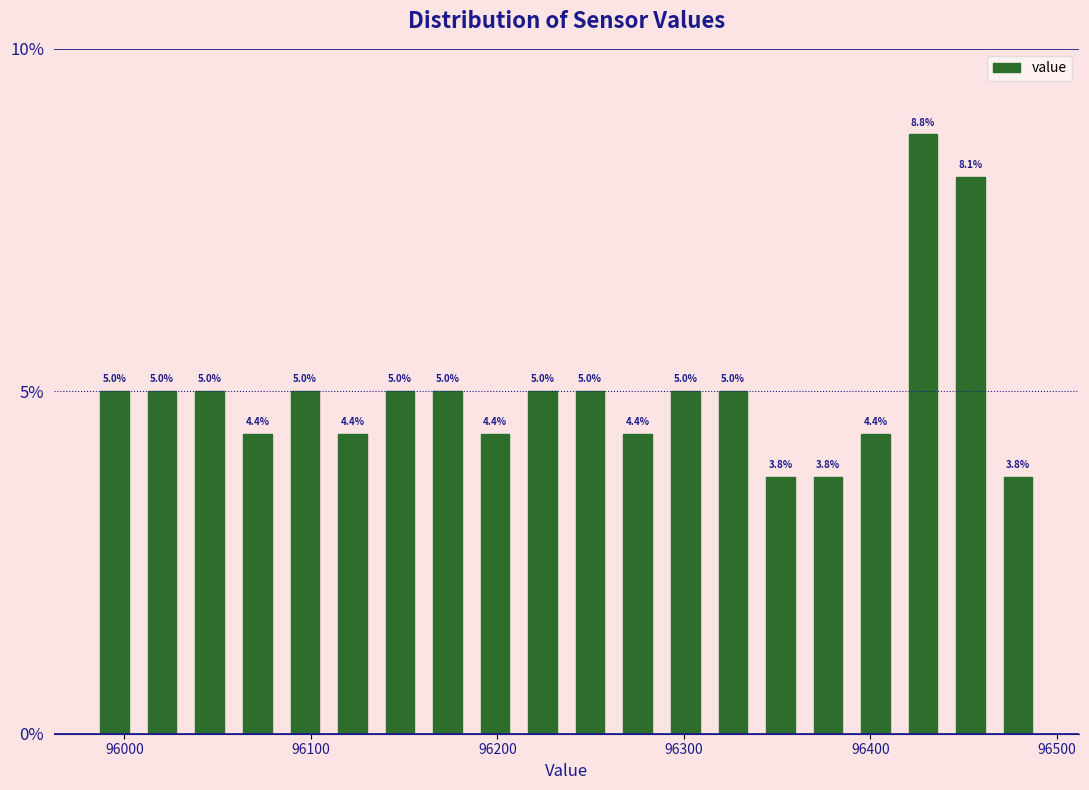

Around what value on the x-axis is the tallest bar? Give the approximate position of its centre, as read against the axis.

96430